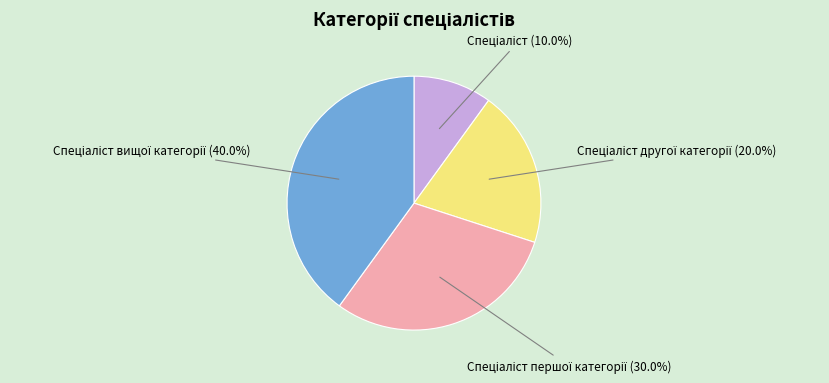

Is there any slice that represents more than half of the pie?

No